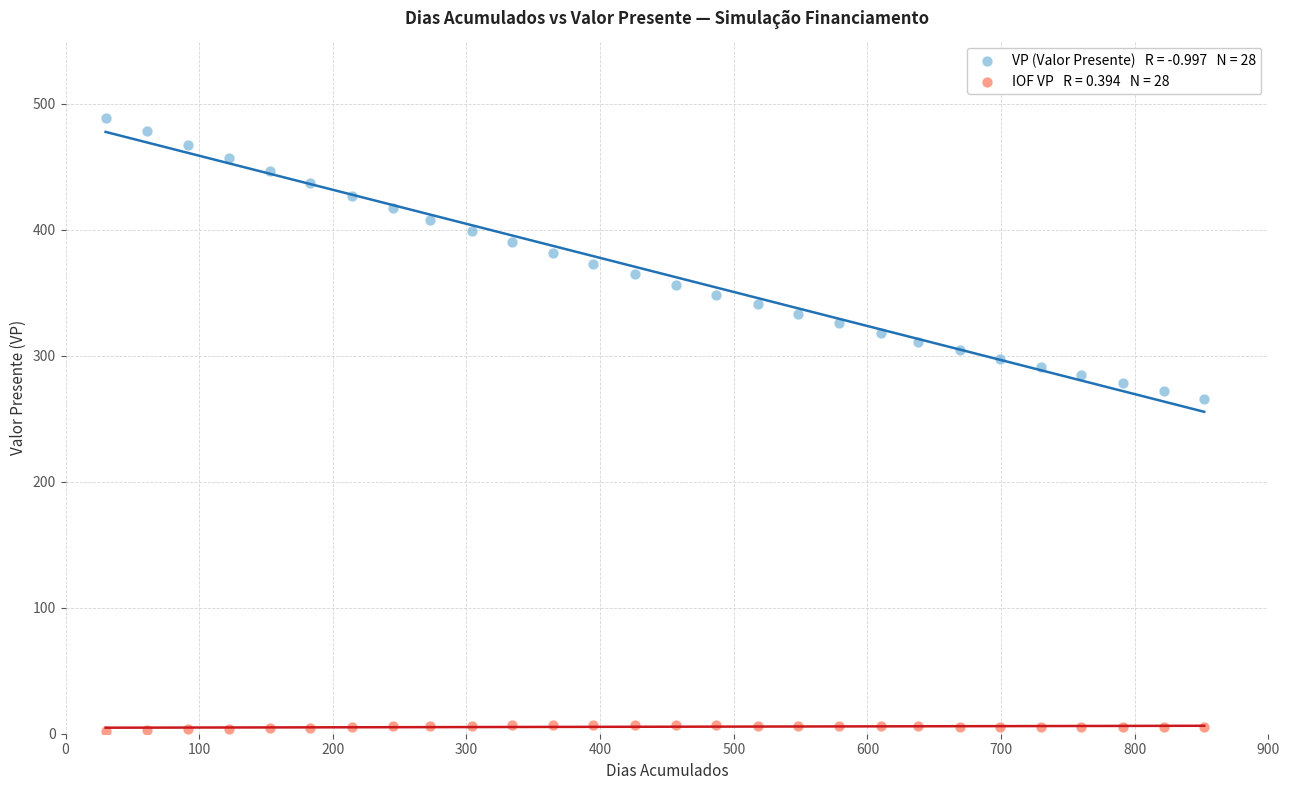

Across all series, what Y value is closest to 245?

265.7